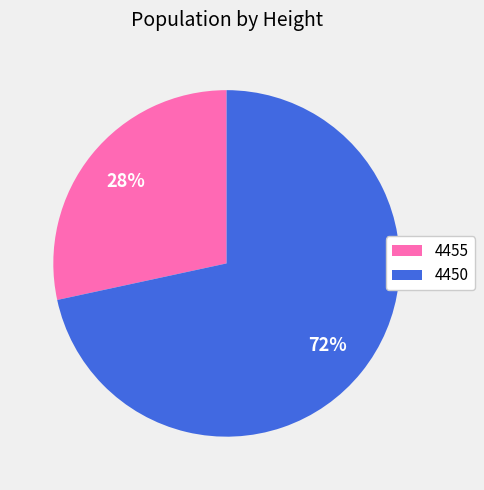

Between 4455 and 4450, which is larger?

4450